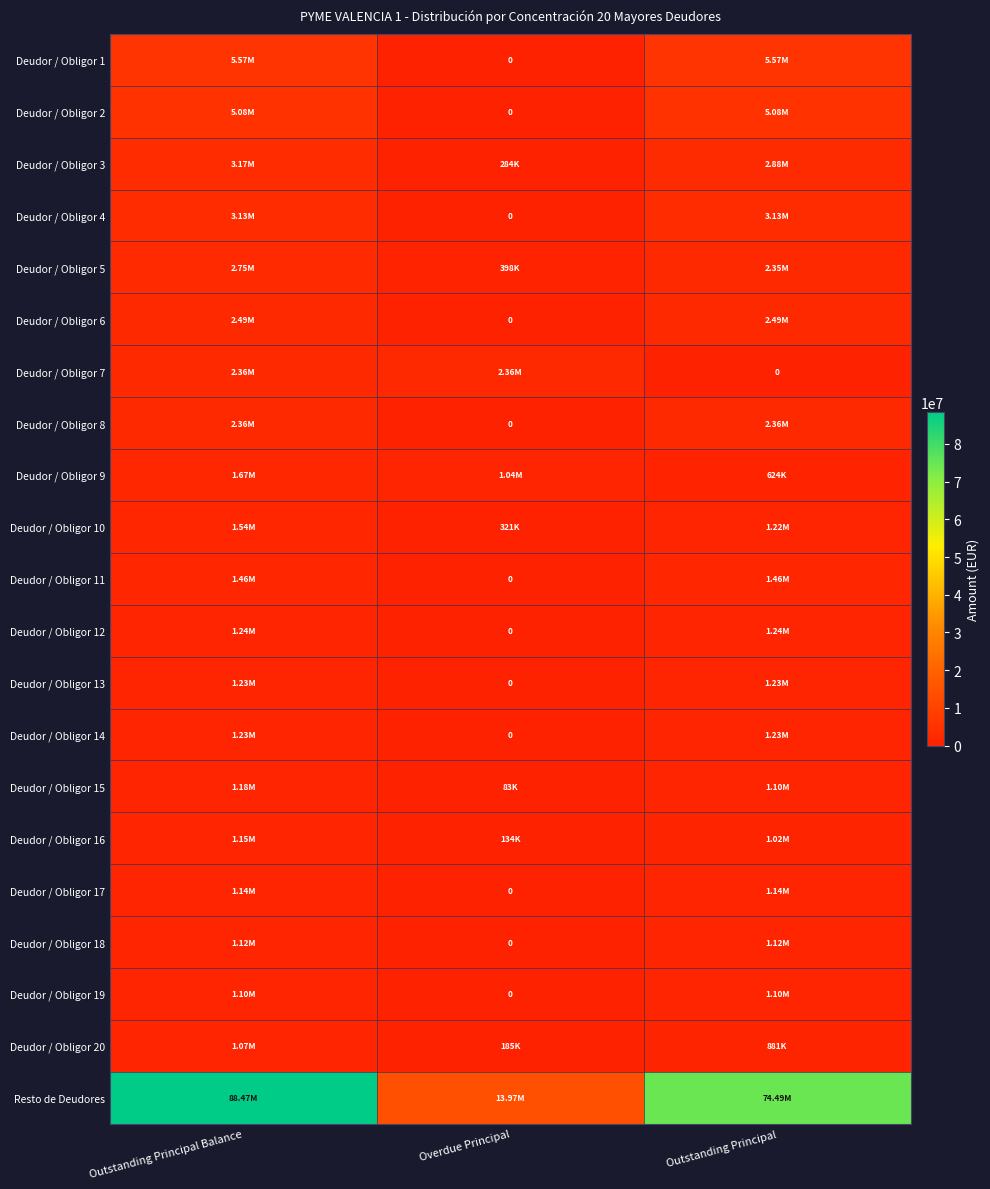

The Deudor / Obligor 6 series shows 3511244.3 at Outstanding Principal Balance. True or false?

False